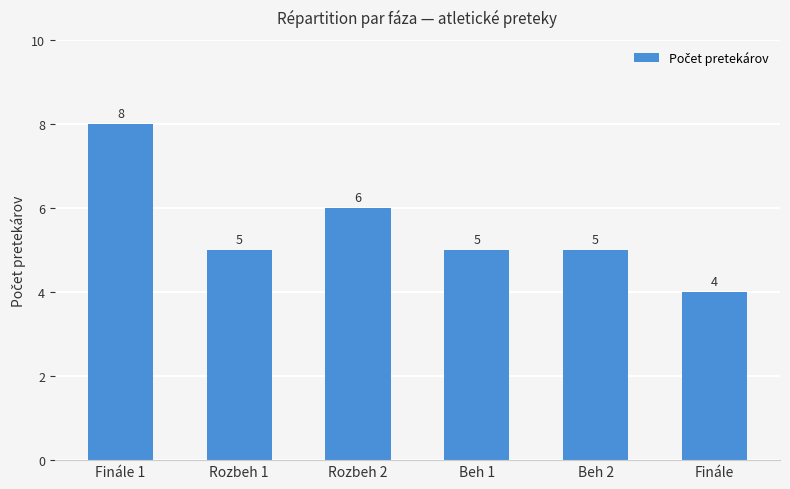

What is the label of the 1st bar from the left?

Finále 1